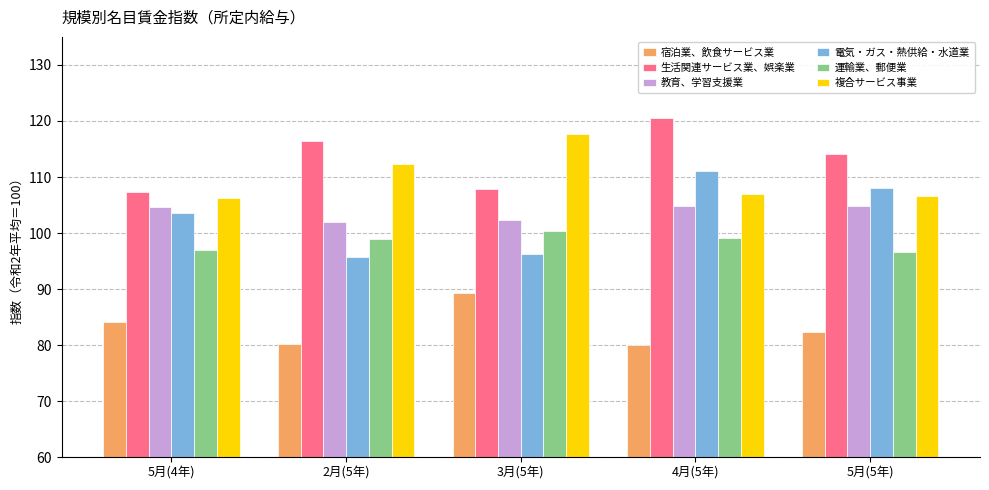

Are the bars grouped side by side (vs. stacked)?

Yes